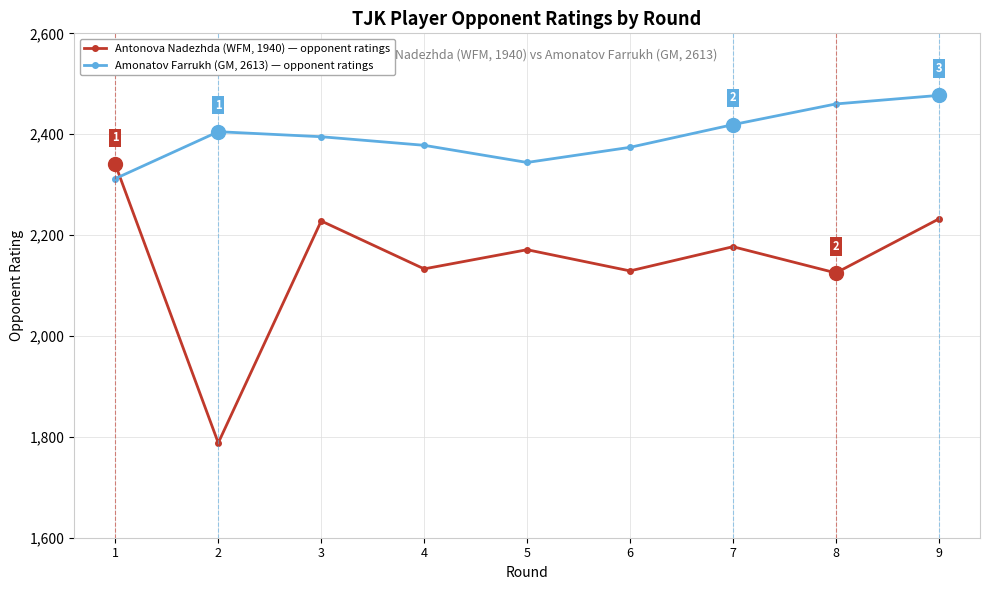

What is the average value of the Antonova Nadezhda (WFM, 1940) — opponent ratings series?

2147